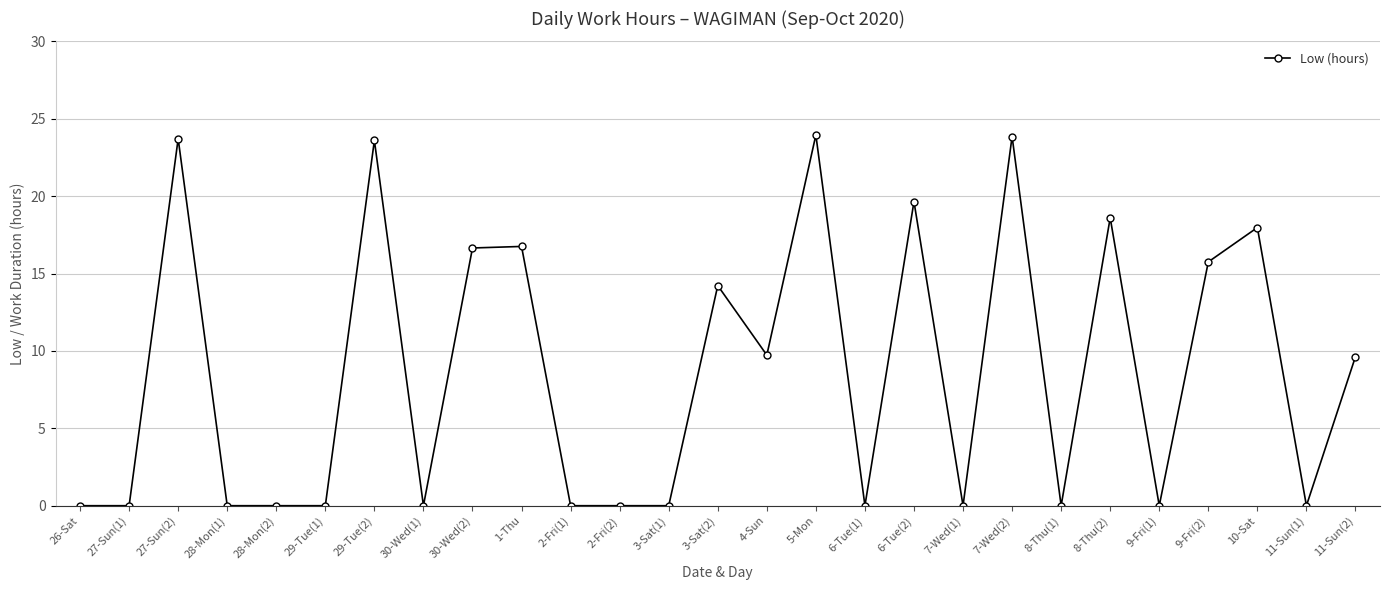

Where is the first local maximum?

27-Sun(2)